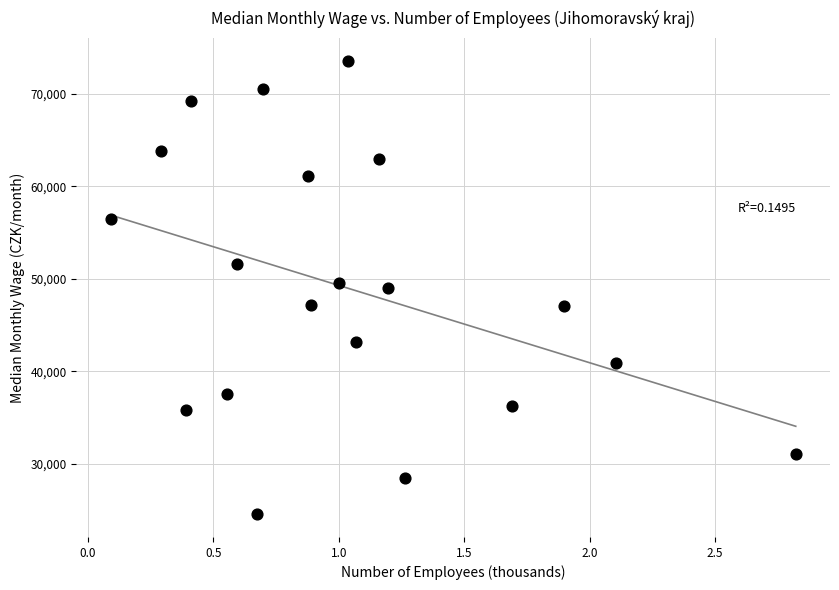

What is the range of X values (max minus min)?

2.7